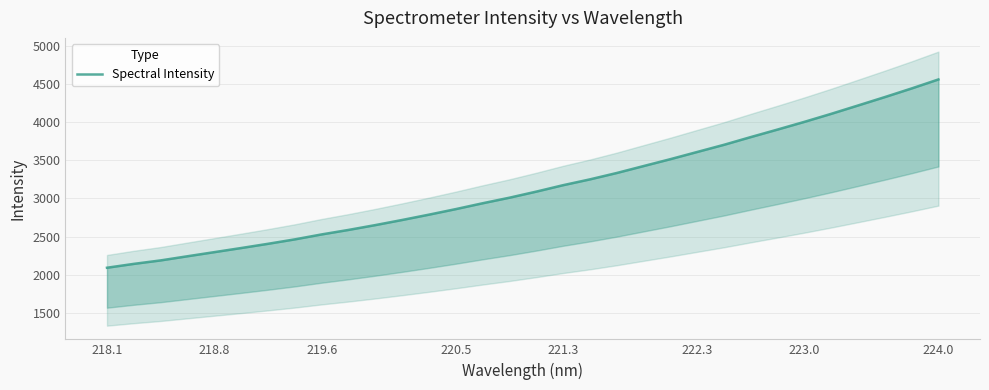

Reading left to right, transcribe all the data shown in this chart.

2092.8	2143.5	2188.9	2243.4	2297.2	2351.2	2406.6	2464.7	2529.5	2588.4	2651.7	2718.7	2788.5	2861.2	2937.7	3010.6	3090.2	3174.4	3250.6	3334.1	3424.9	3515.2	3609.4	3703.4	3804.6	3903.2	4004.0	4108.9	4218.2	4328.2	4441.2	4559.0